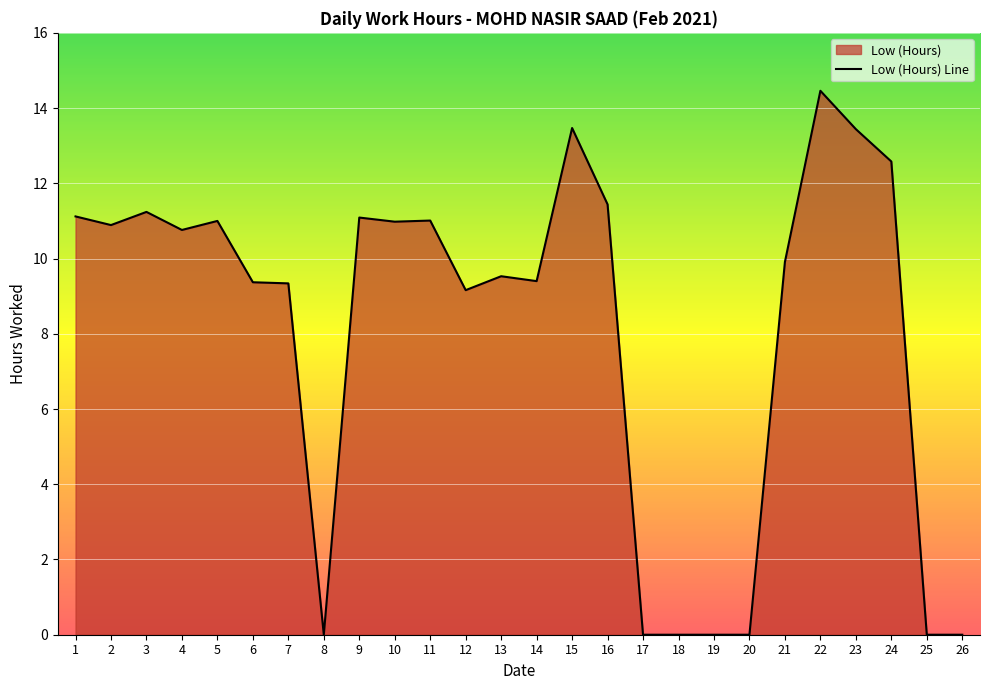

What is the maximum value shown in the chart?

14.5